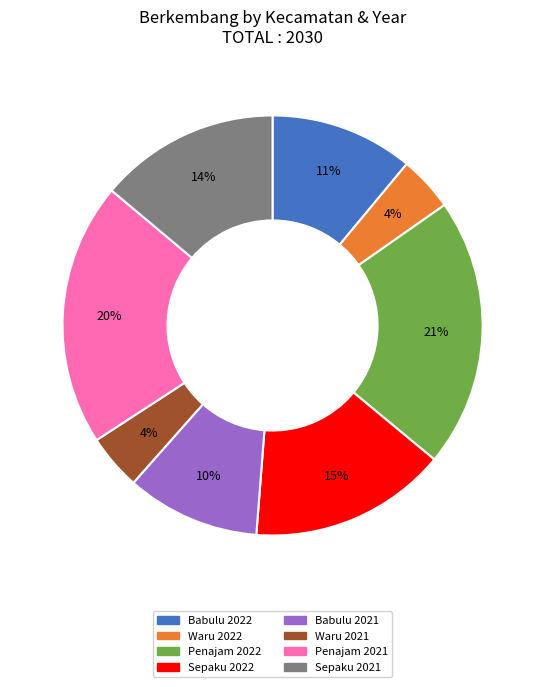

Does Penajam 2022 represent more than half of the total?

No